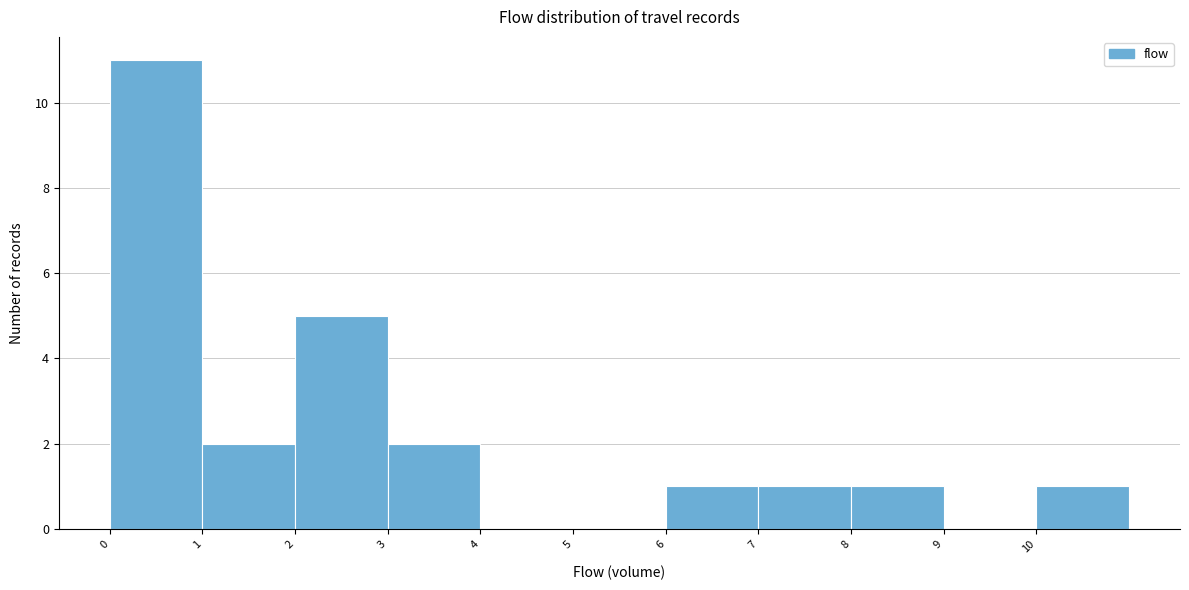

Reading left to right, list every bar in this chart as the range it spans on the x-axis followed by its height. The values are not printed on the chart, so give them approximately, as read against the axis.

0 to 1: 11
1 to 2: 2
2 to 3: 5
3 to 4: 2
4 to 5: 0
5 to 6: 0
6 to 7: 1
7 to 8: 1
8 to 9: 1
9 to 10: 0
10 to 11: 1